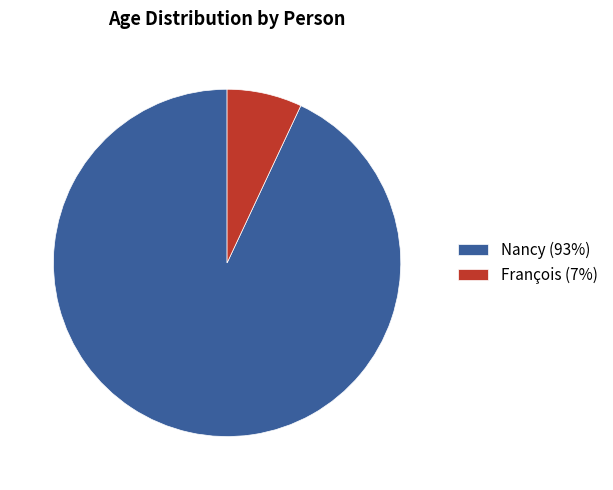

Is it true that François is 7% of the pie?

True